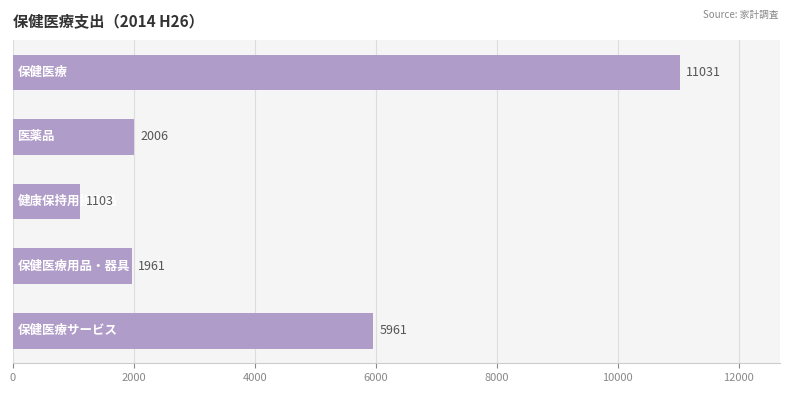

What is the difference between the maximum and minimum values?

9928